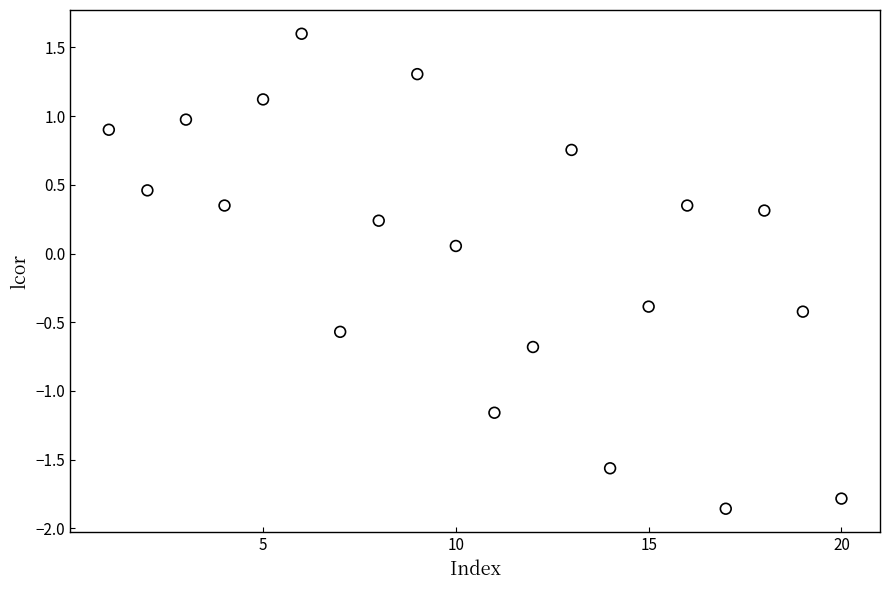

What is the range of X values (max minus min)?

19.0